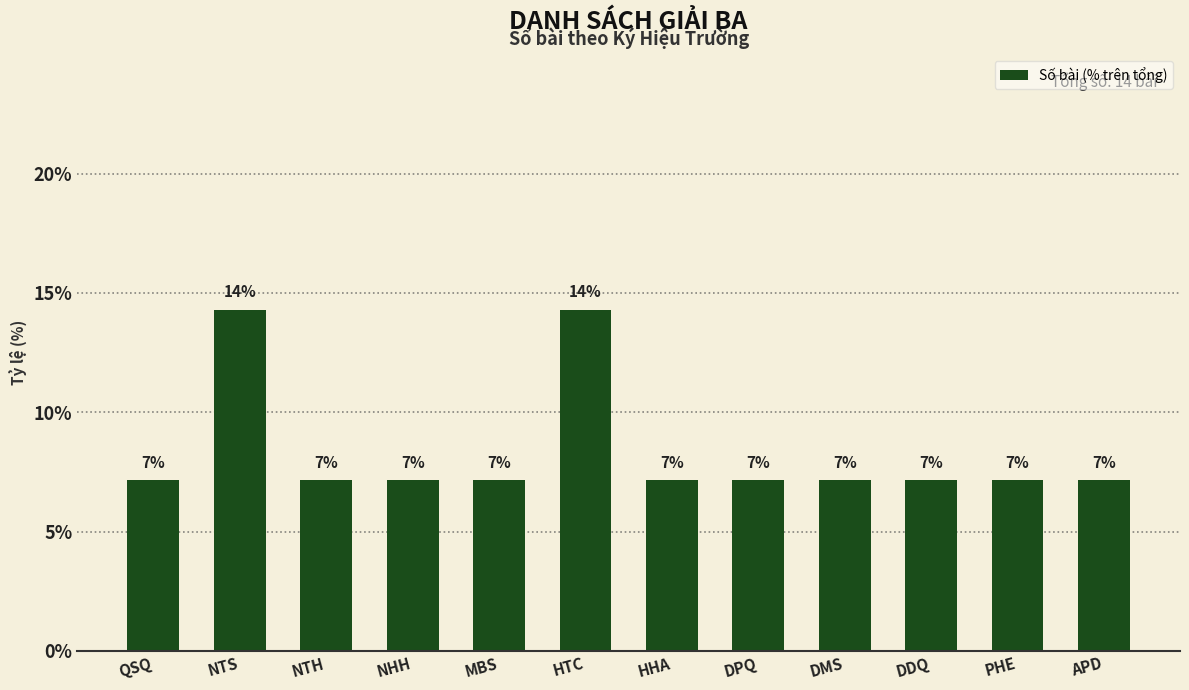

How many bars are there in total?

12